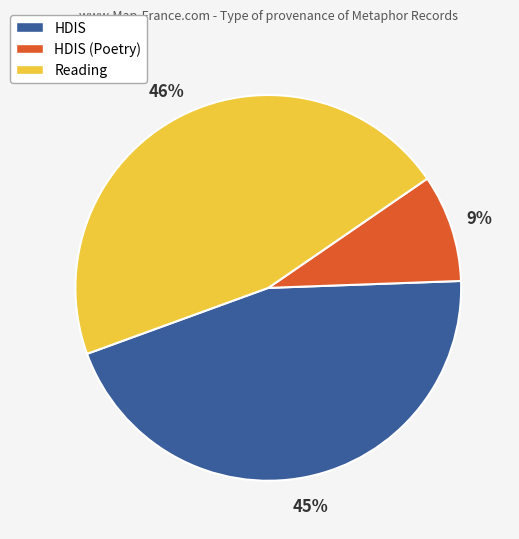

To the nearest percent, what is the combined percentage of HDIS and HDIS (Poetry)?

54%